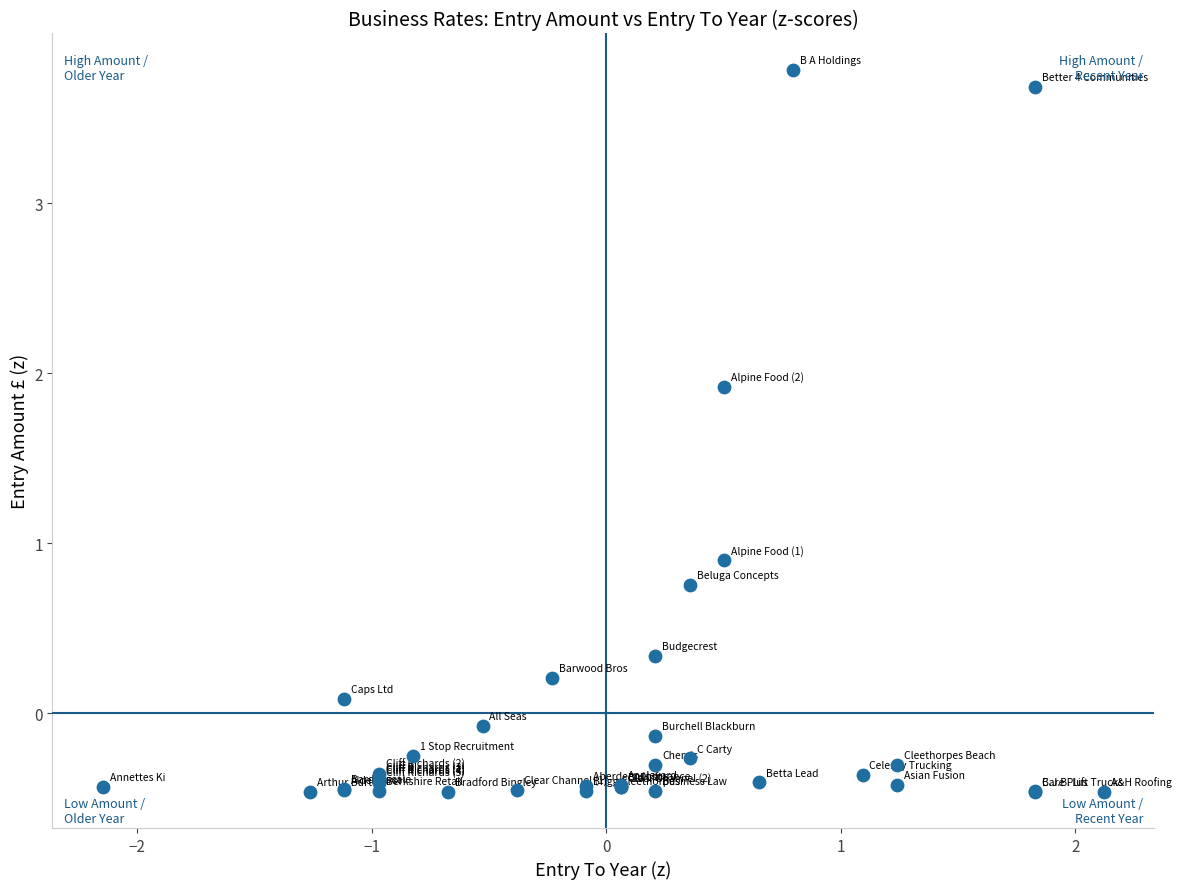

What Y value in the scatter plot is closest to 1?

0.9